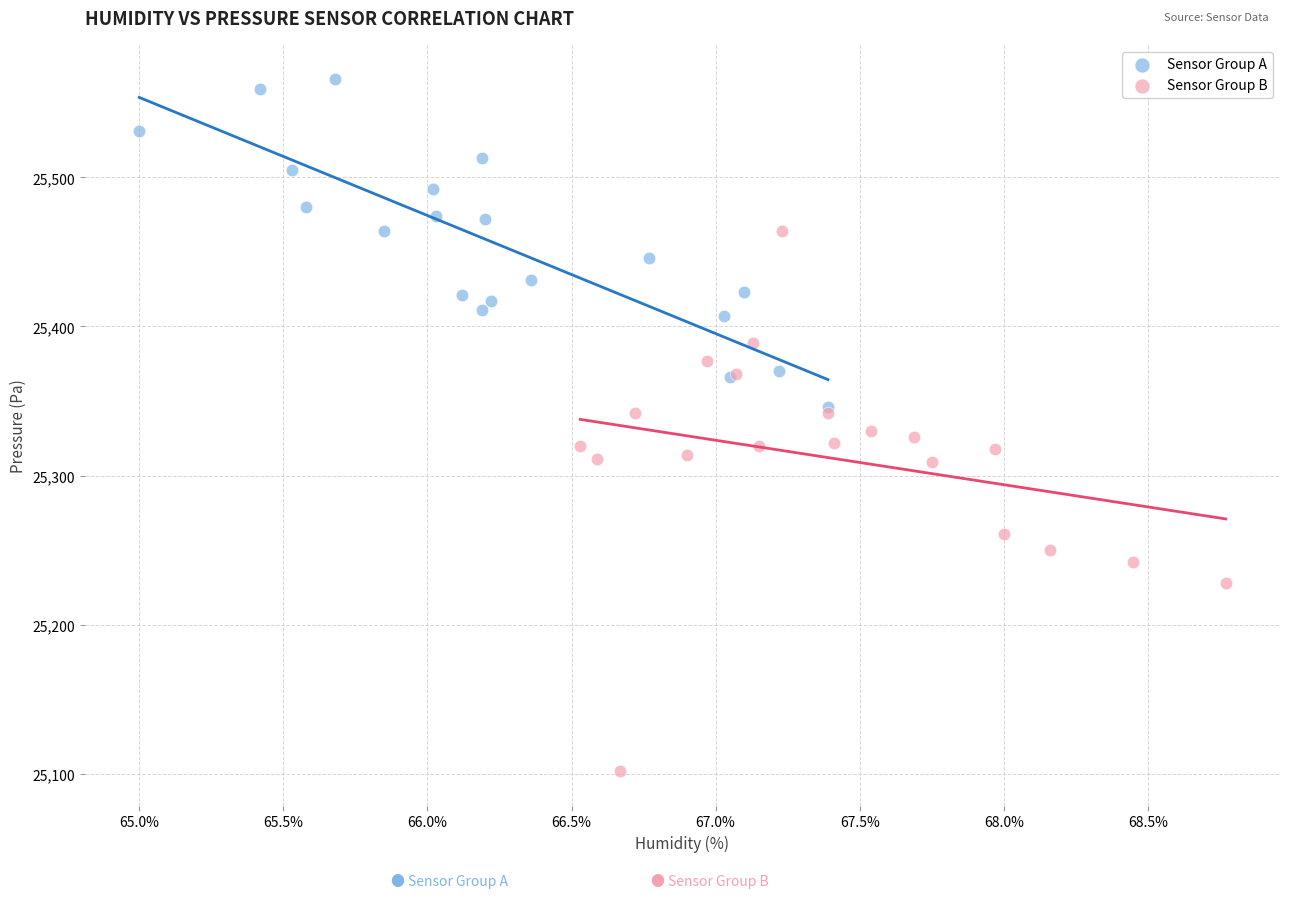

Which series contains the lowest Y value?

Sensor Group B